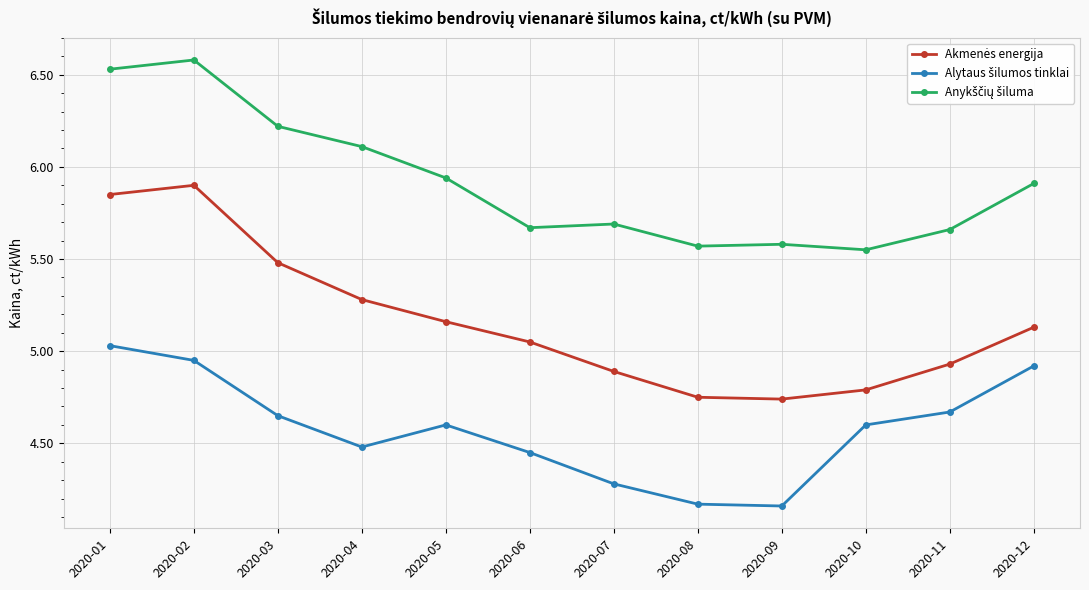

What is the spread (max minus min) of values at 2020-12?

1.0